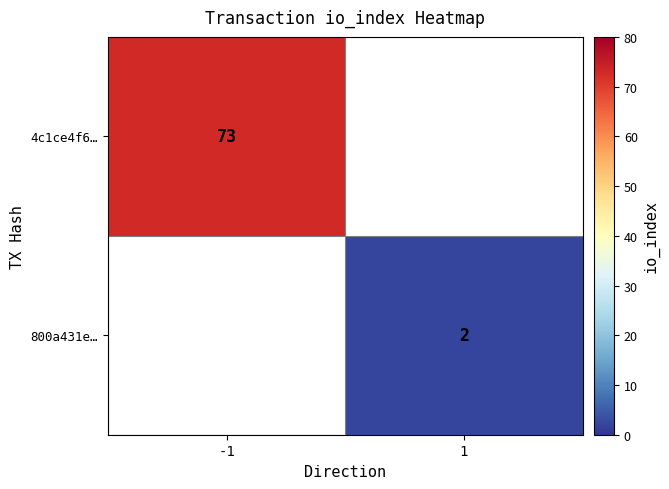

Is it true that 800a431e… equals 2 at 1?

True